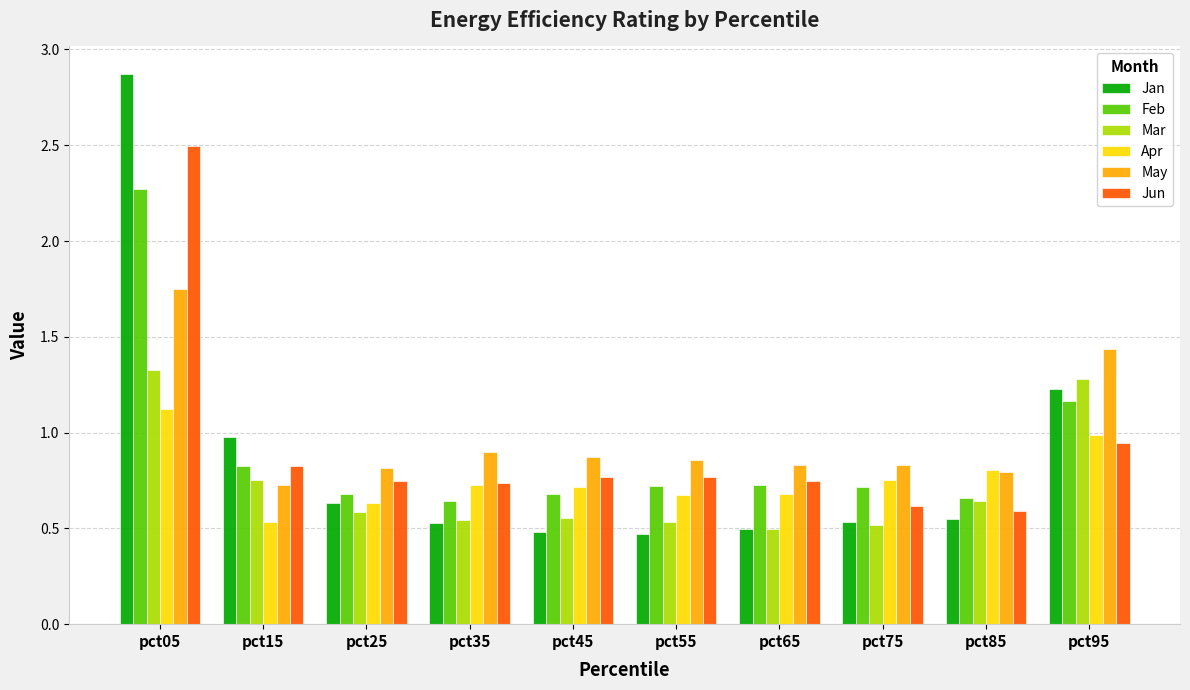

Which series has the widest spread of values?

Jan